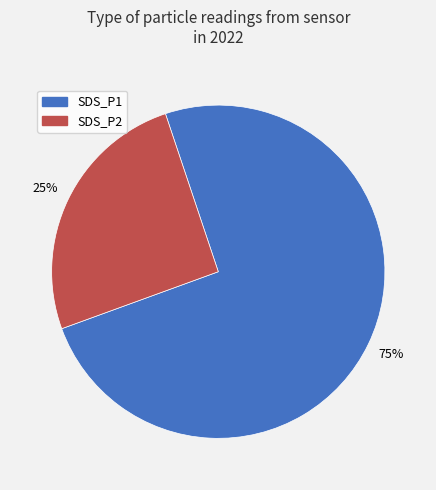

Which slice is the largest?

SDS_P1